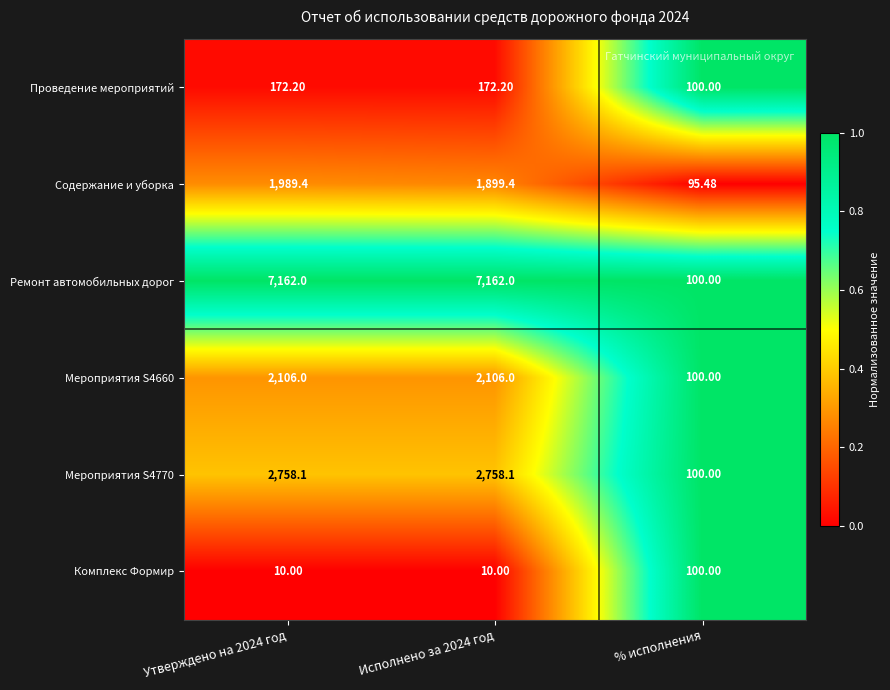

What is the spread (max minus min) of values at Утверждено на 2024 год?

7152.0